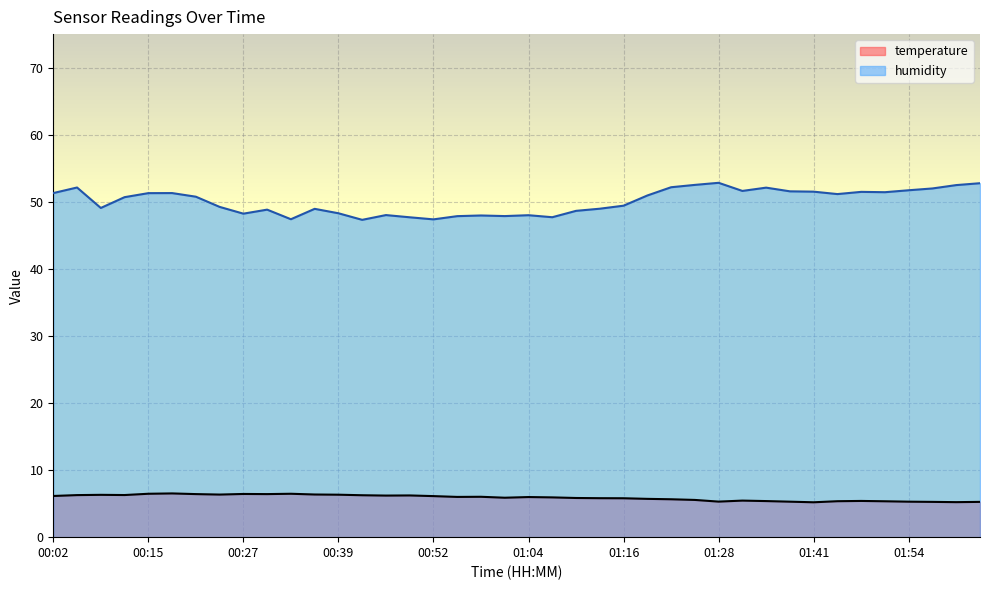

What is the average value of the temperature series?

5.9